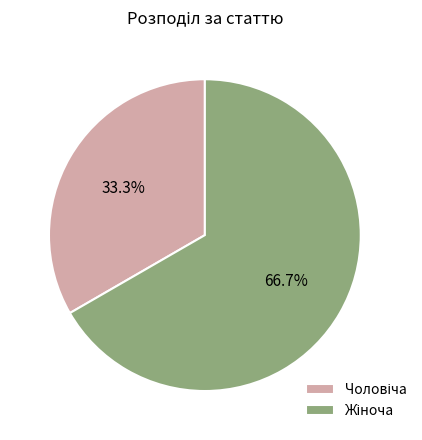

Is there any slice that represents more than half of the pie?

Yes